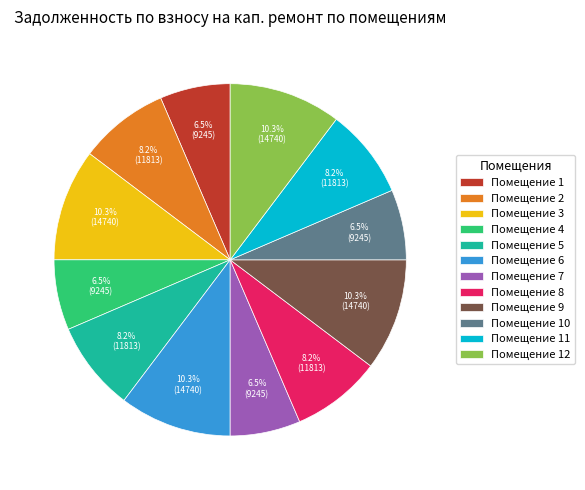

Is the sum of Помещение 3 and Помещение 5 greater than half?

No